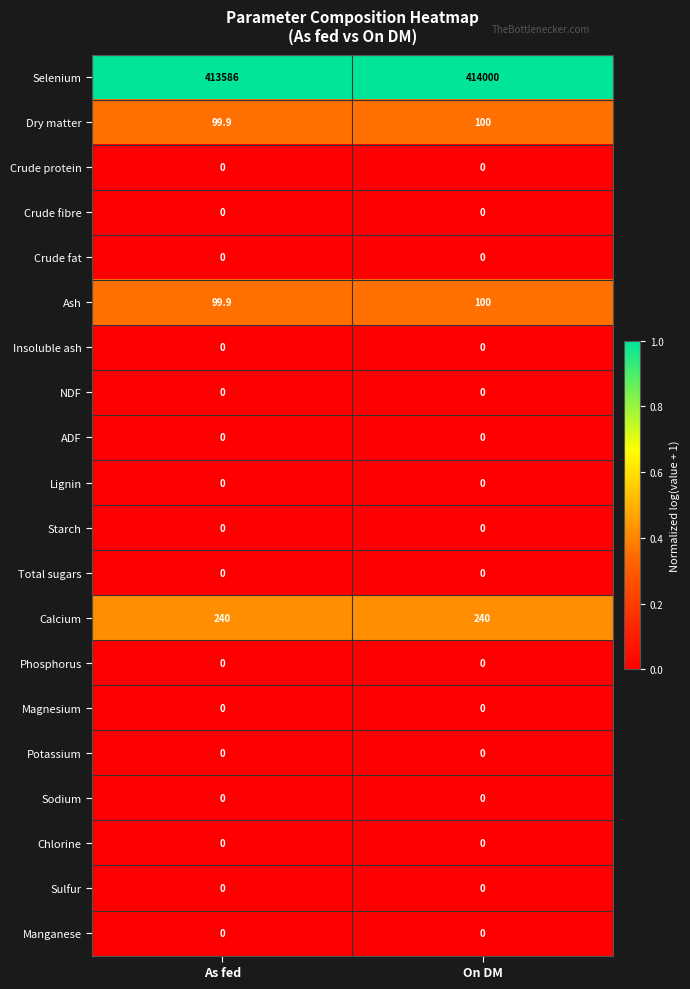

What is the total value across all series at As fed?

414025.8